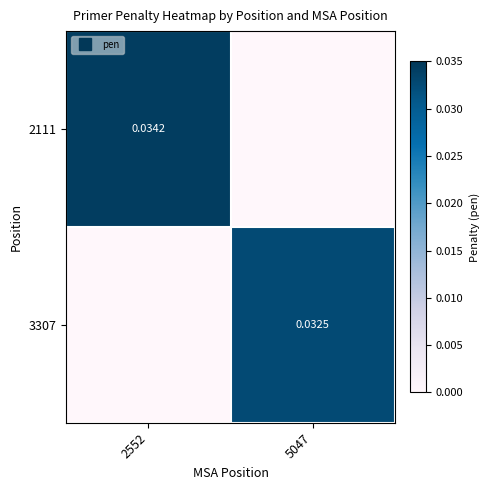

Count the 3307 values in the range 0 to 1.

2